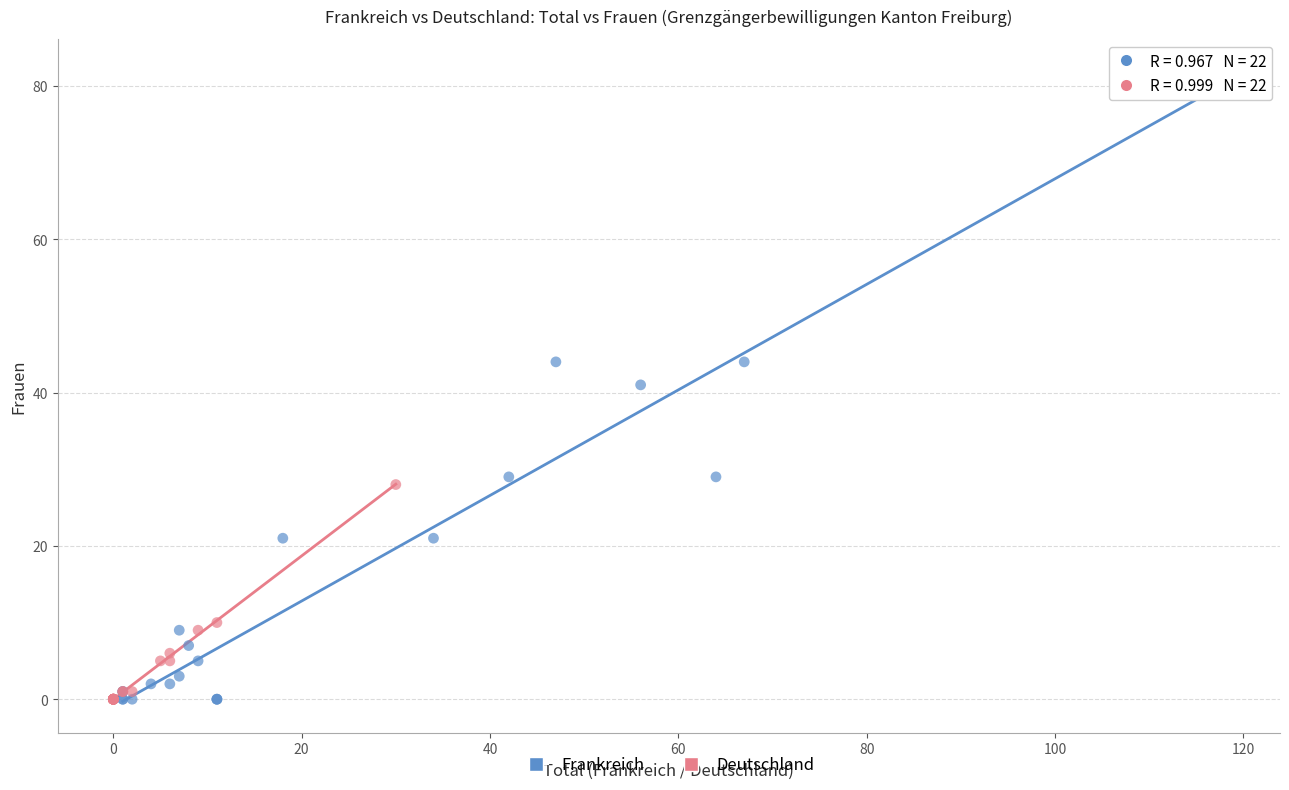

Which series has the largest Y range (max minus min)?

Frankreich